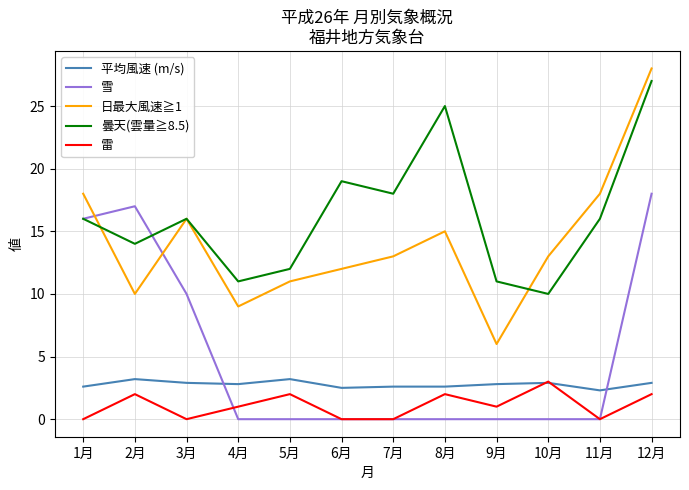

What position from the left is 1月?

1